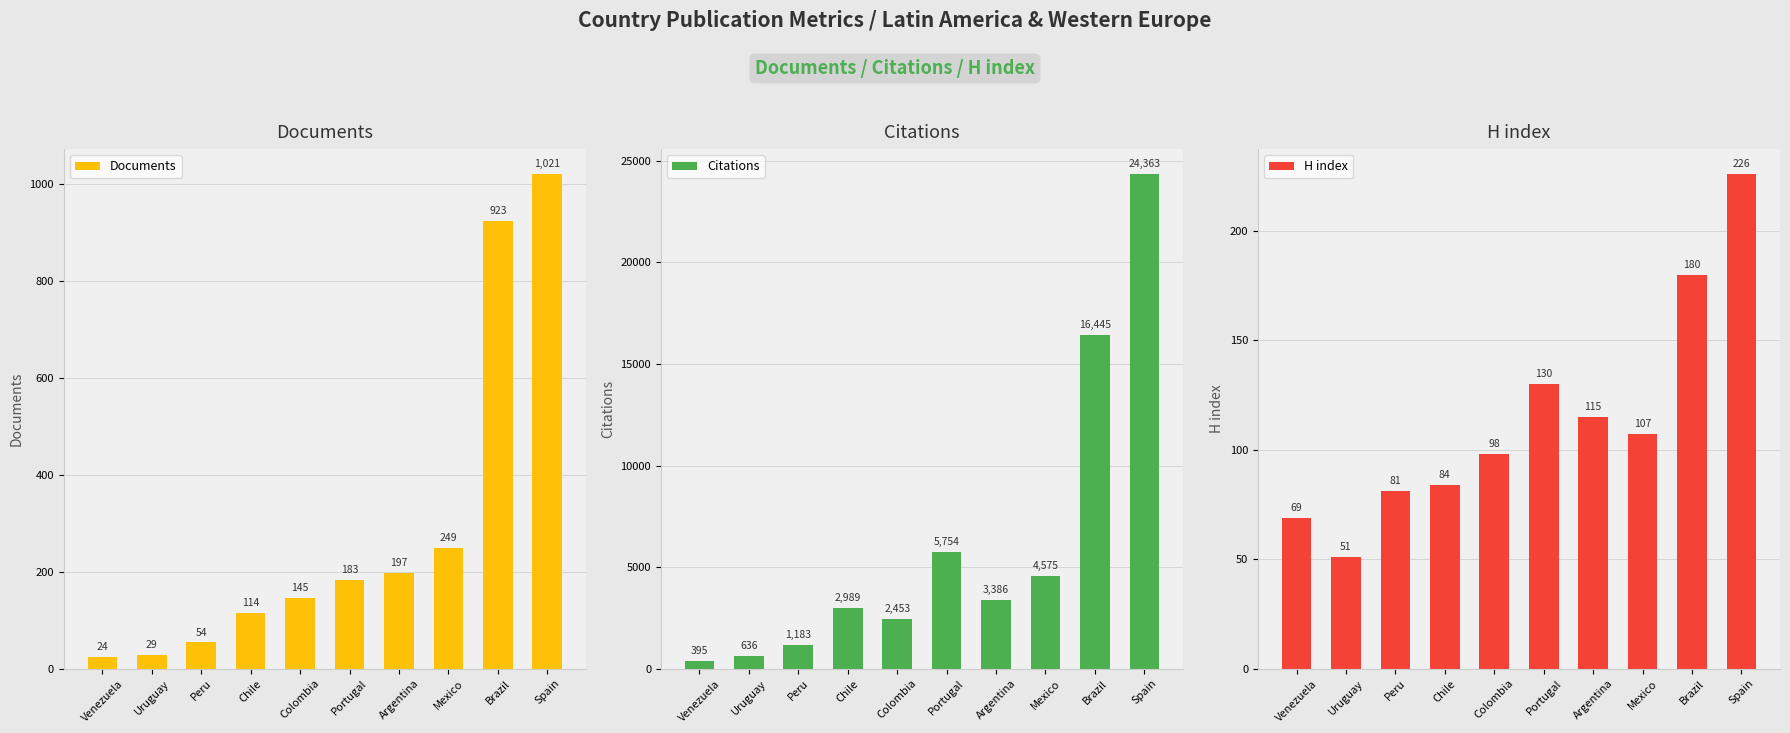

What is the label of the 6th bar from the right?

Colombia